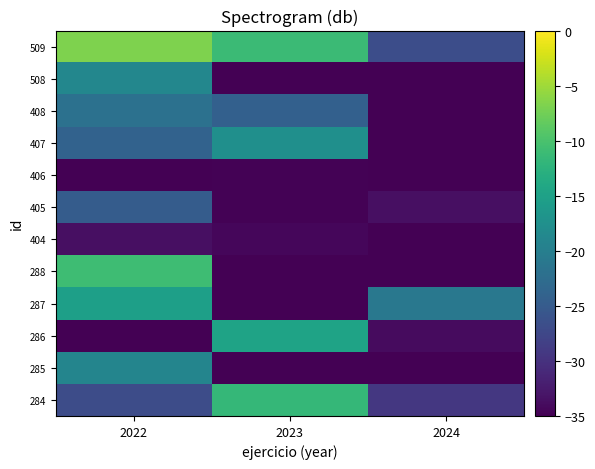

What is the smallest value displayed?

-35.0